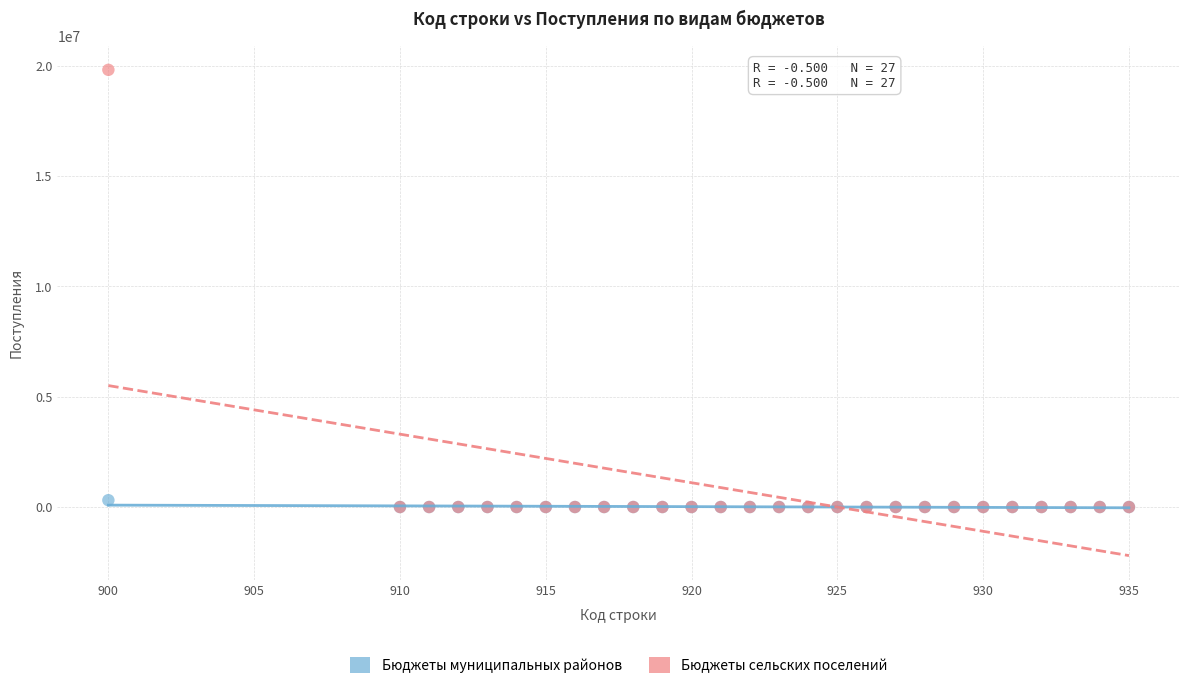

Which series has the largest Y range (max minus min)?

Бюджеты сельских поселений